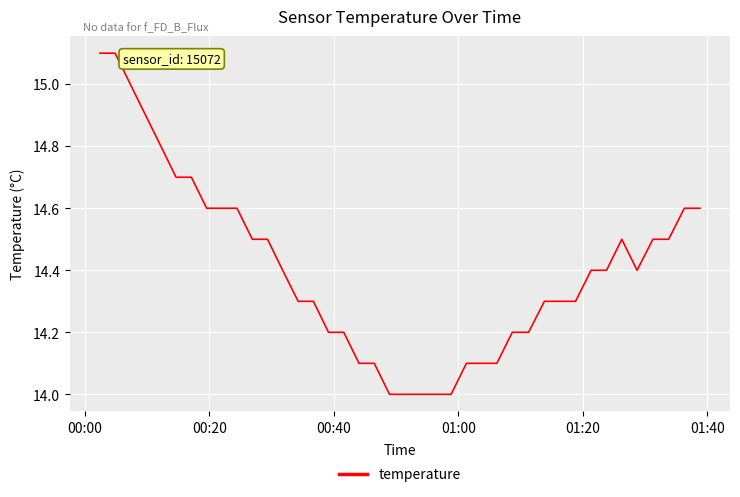

What is the difference between the maximum and minimum values?

1.1